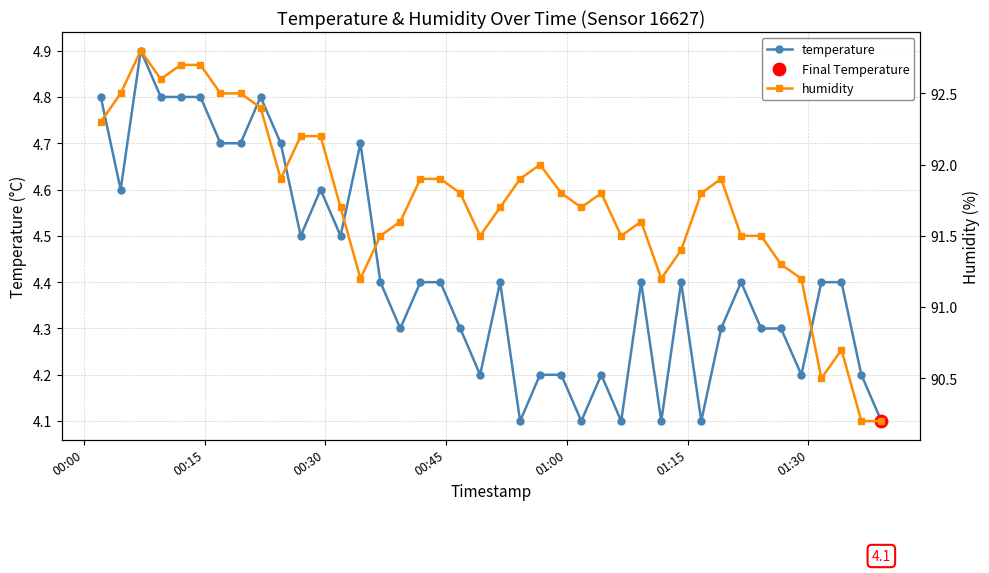

At how many categories does at least one series exceed 39?

40